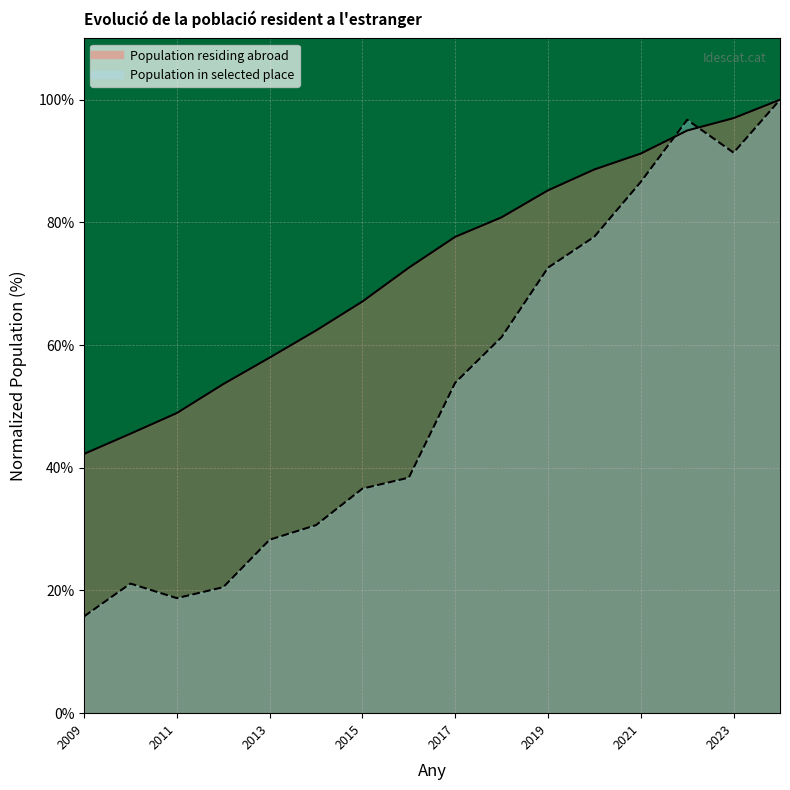

Which series has the largest total across all categories?

Population in selected place